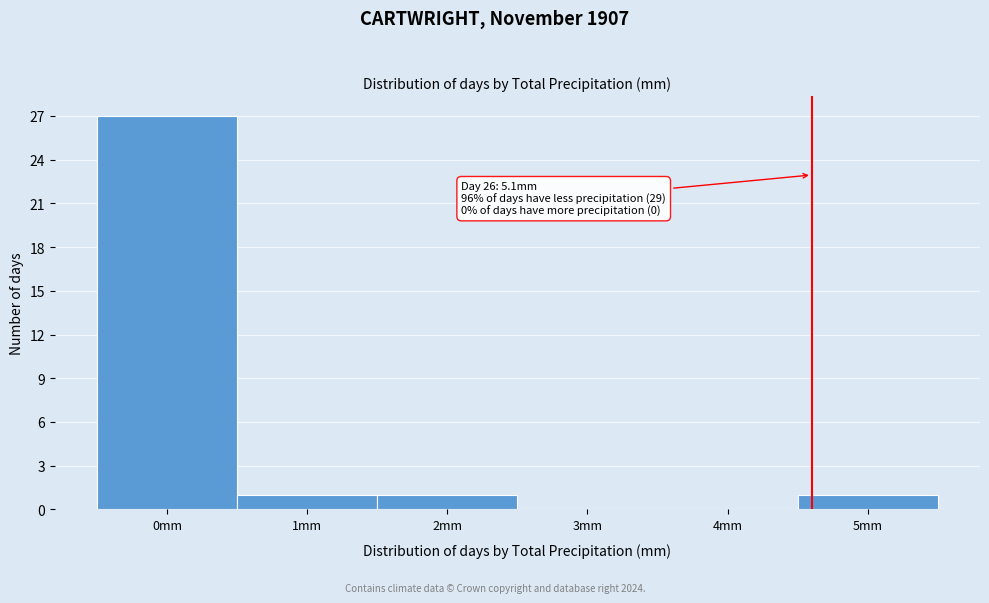

Reading left to right, extract all data points from this chart.

0mm=27	1mm=1	2mm=1	3mm=0	4mm=0	5mm=1